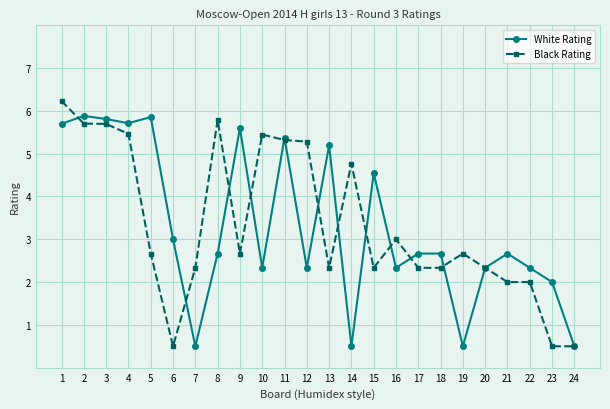

What is the maximum value shown in the chart?

6.2